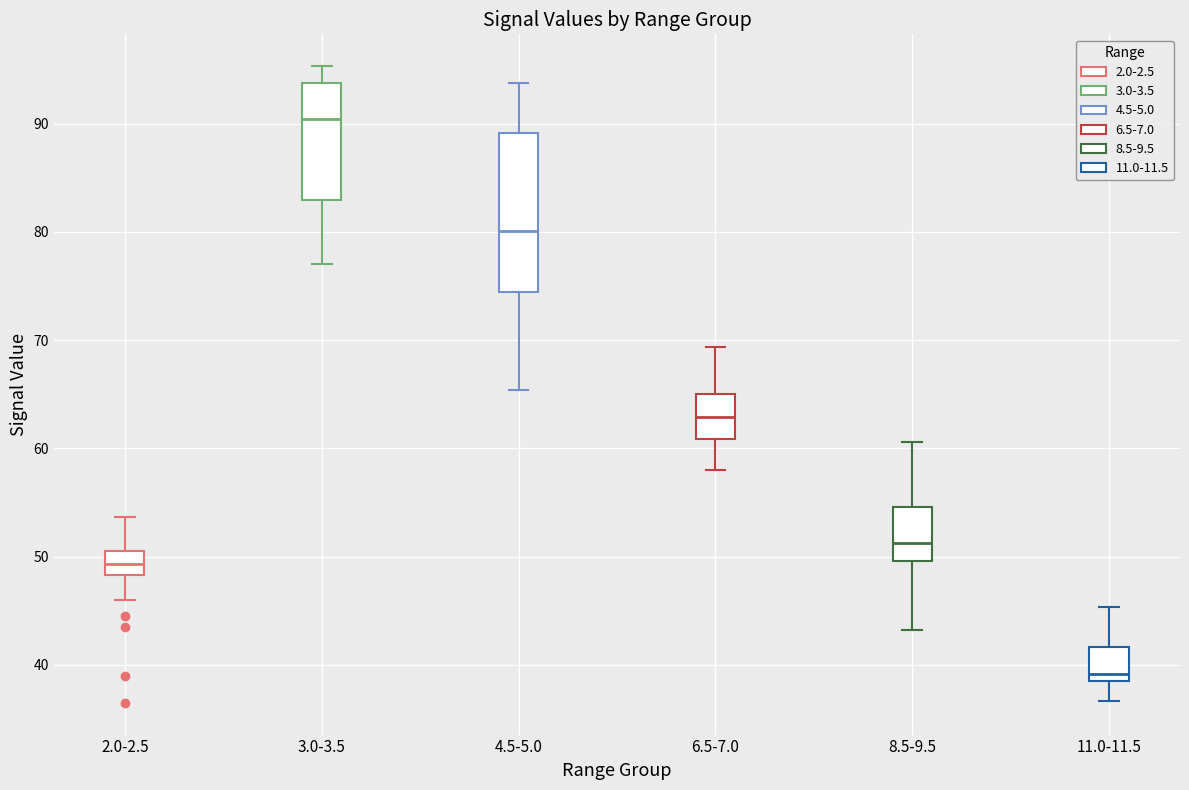

Reading left to right, transcribe this box plot: for each box, give where its median line is, the range the box spans, and where its two whiskers end, as read against the y-axis. The values are not printed on the chart, so give them approximately, as read against the axis.

2.0-2.5: median 49, box 48 to 50, whiskers 46 to 54
3.0-3.5: median 90, box 83 to 94, whiskers 77 to 95
4.5-5.0: median 80, box 74 to 89, whiskers 65 to 94
6.5-7.0: median 63, box 61 to 65, whiskers 58 to 69
8.5-9.5: median 51, box 50 to 55, whiskers 43 to 61
11.0-11.5: median 39 (just above the box's lower edge), box 39 to 42, whiskers 37 to 45